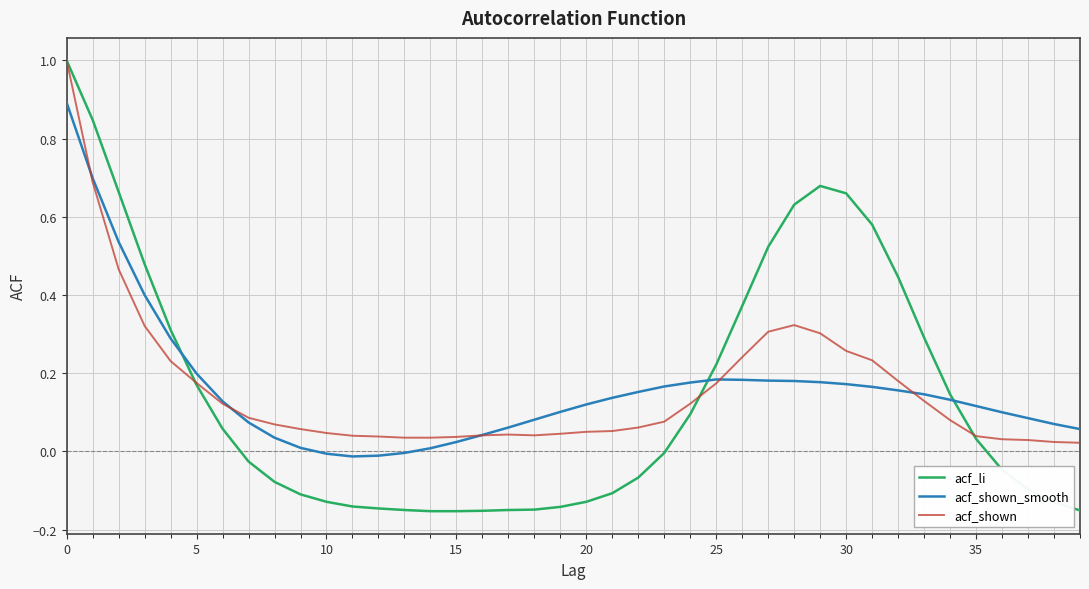

After their last crossing, which series has the higher values: acf_shown_smooth or acf_li?

acf_shown_smooth